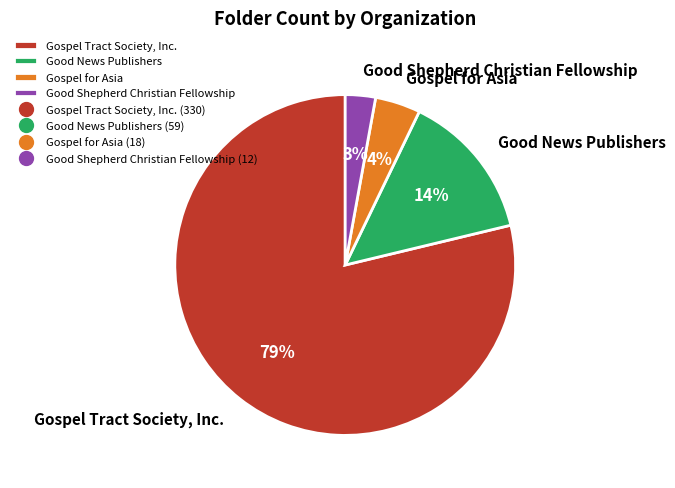

Which has a higher value, Good Shepherd Christian Fellowship or Good News Publishers?

Good News Publishers